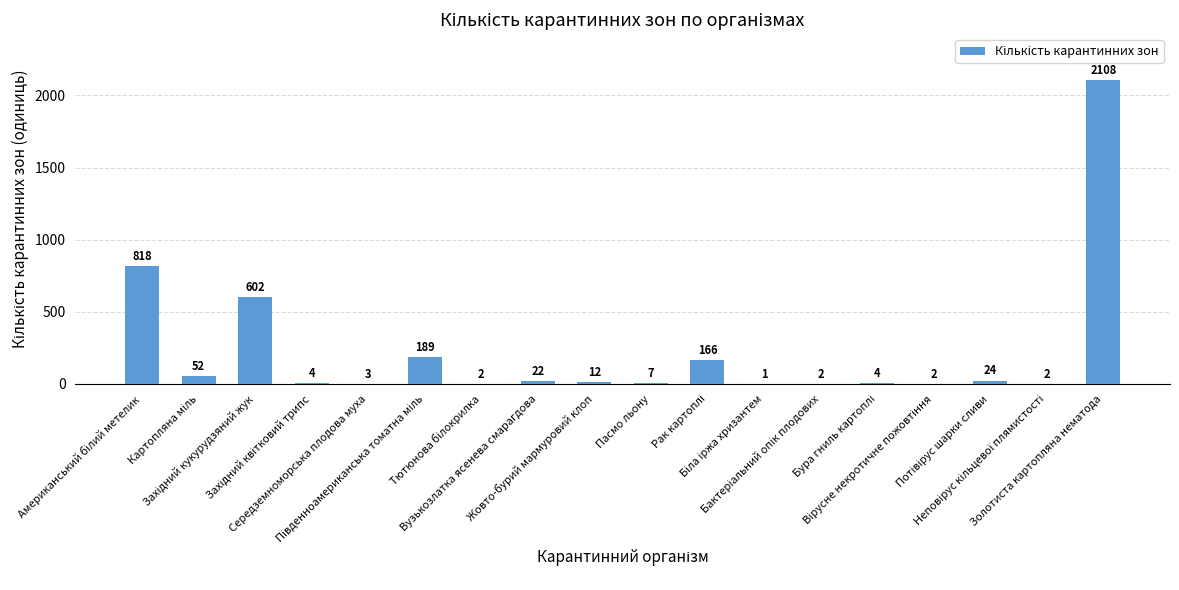

What is the greatest value displayed?

2108